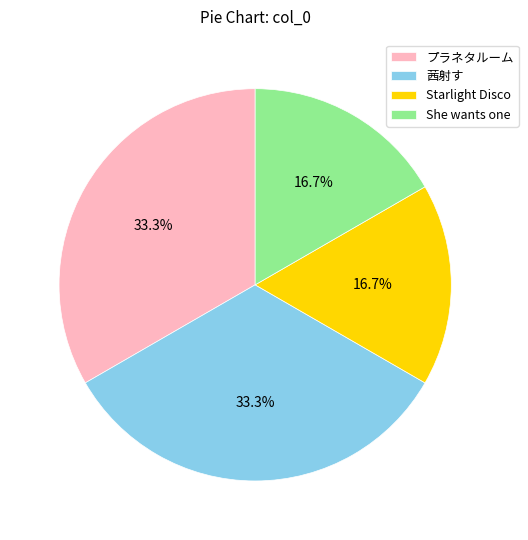

What percentage is the Starlight Disco slice, to the nearest percent?

17%